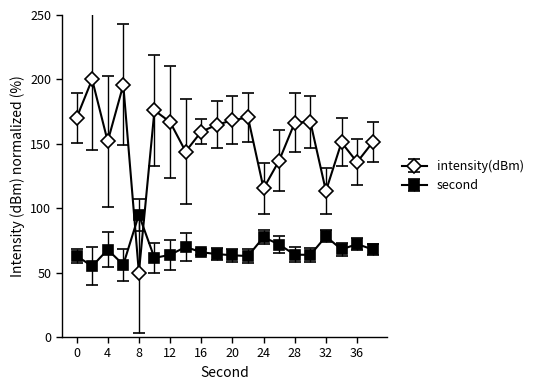

Which series has the largest range (max minus min)?

intensity(dBm)